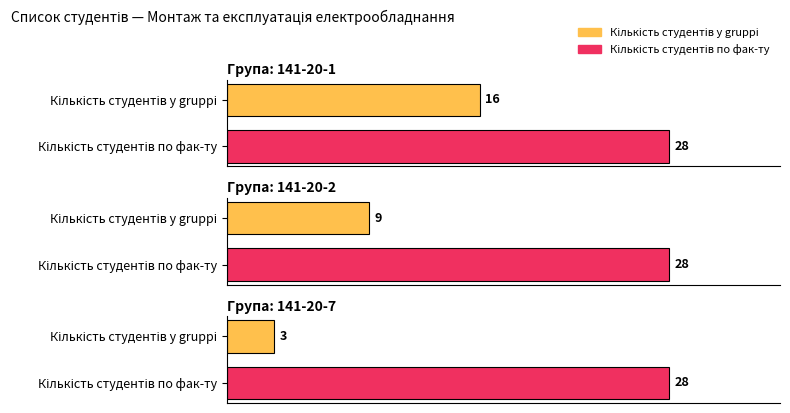

Rank the series by their maximum value, from highest to lowest.

Кількість студентів по фак-ту, Кількість студентів у gruppі